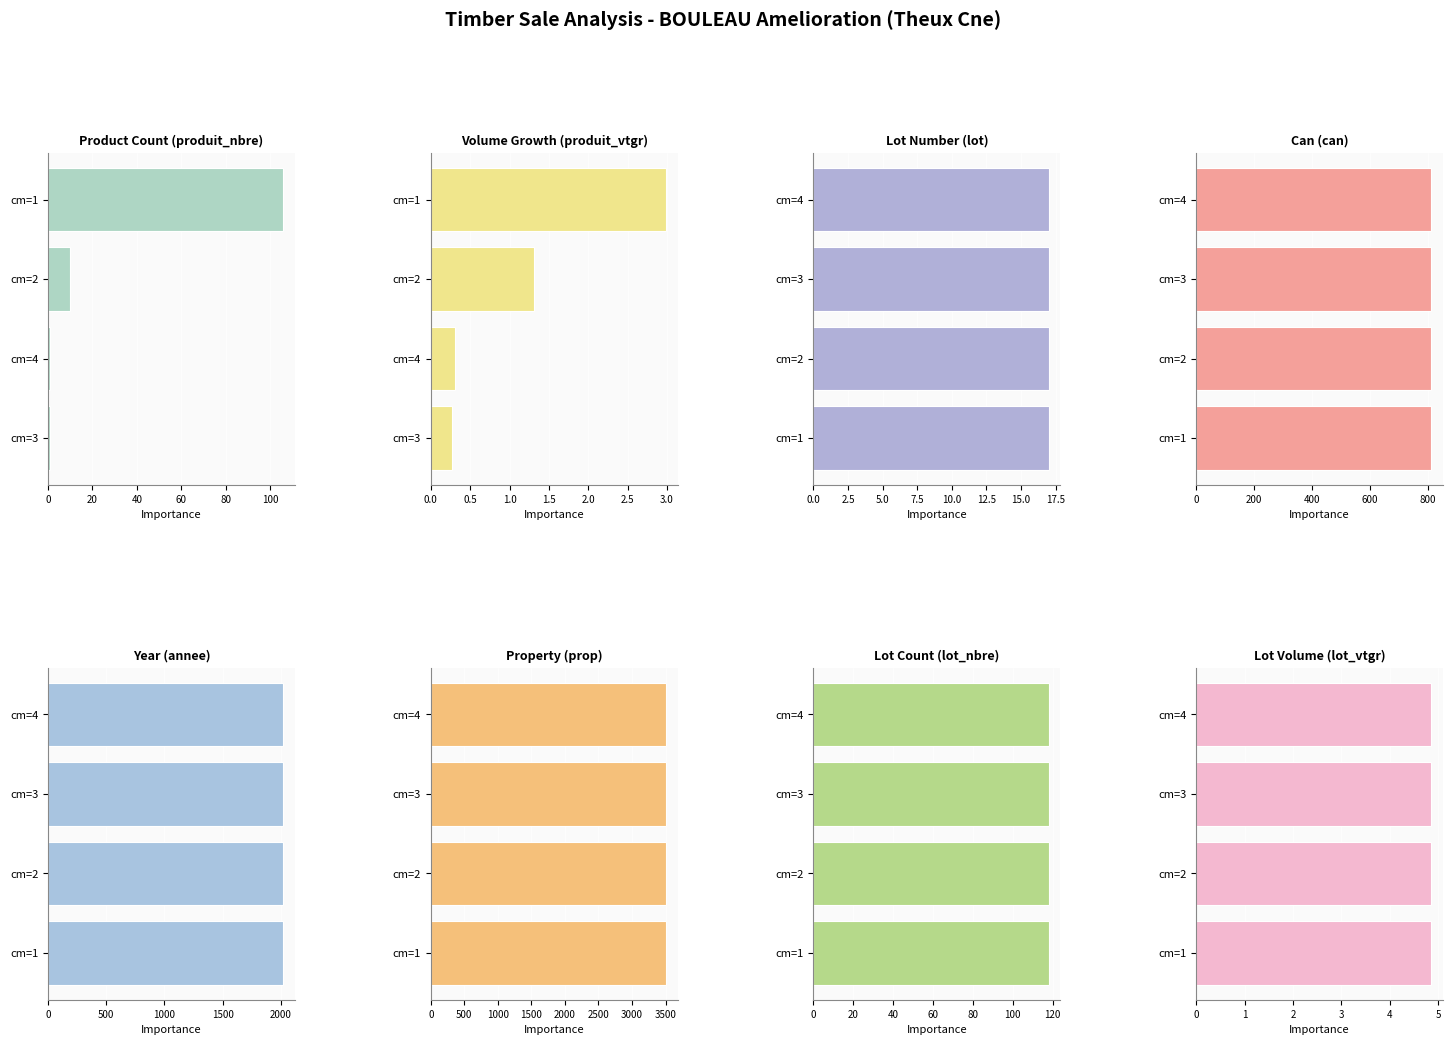

What is the minimum value for produit_nbre_1?

1.0